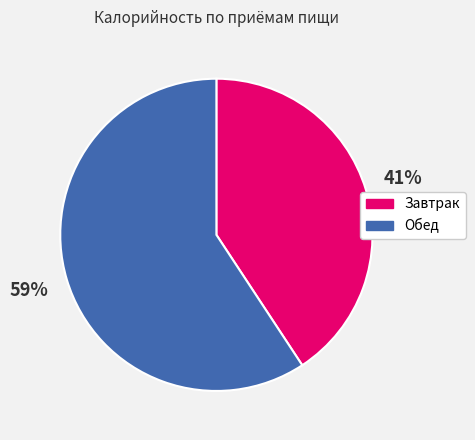

What is the smallest slice in the pie chart?

Завтрак